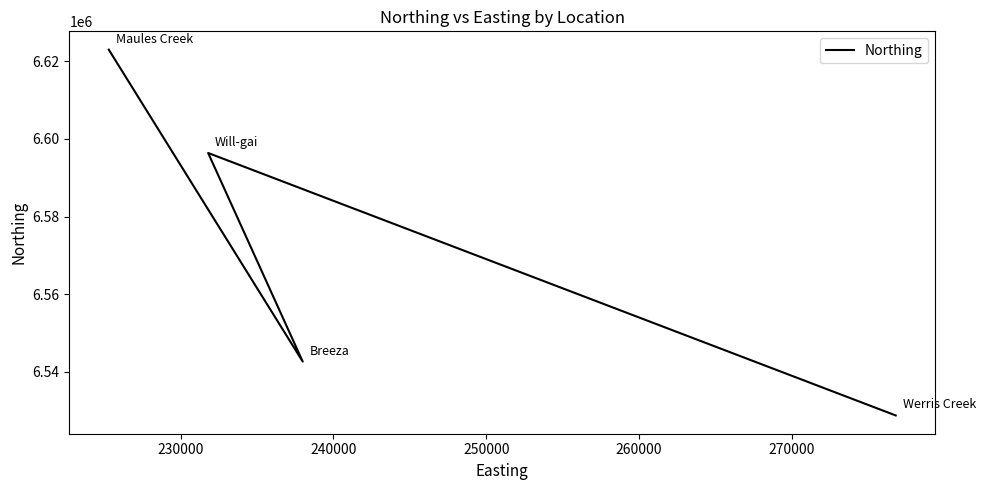

Reading left to right, extract all data points from this chart.

6623037	6542606	6596392	6528734